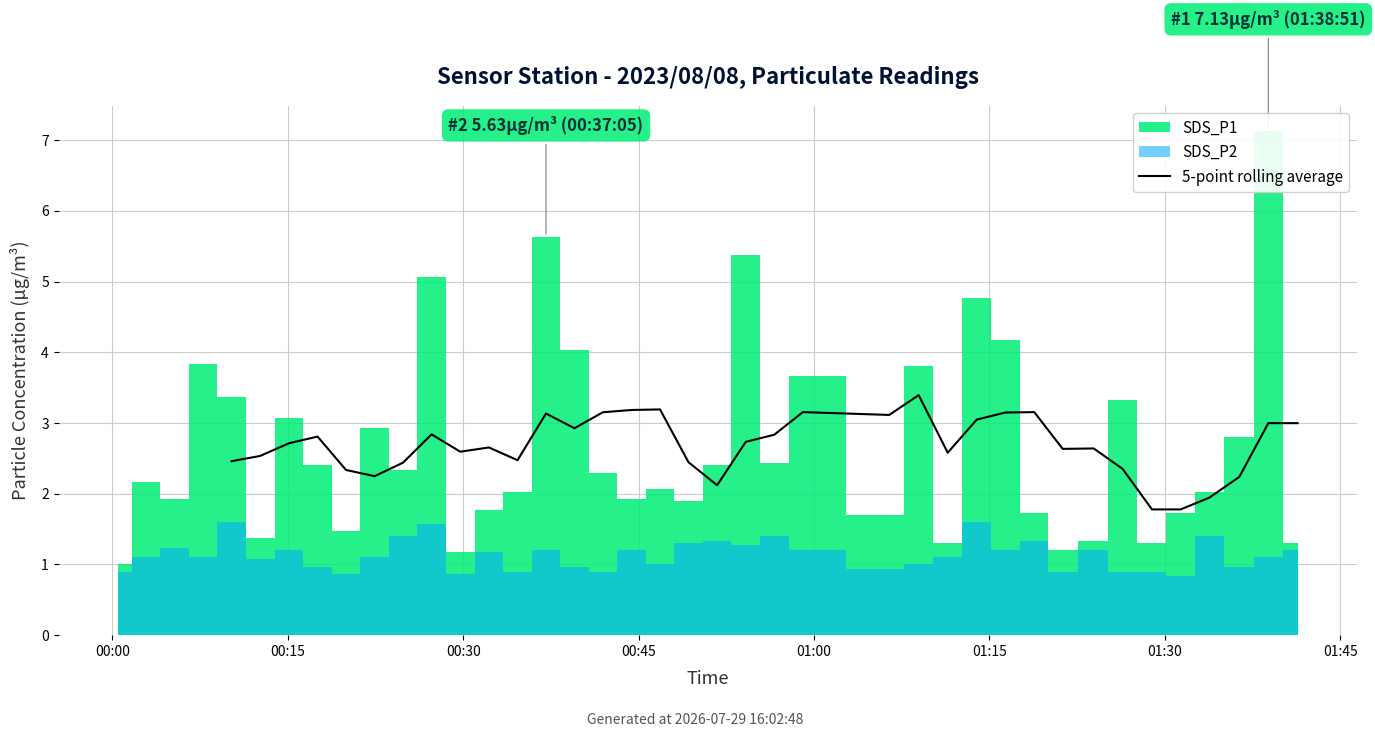

The value at 01:30 is 4.7. True or false?

False